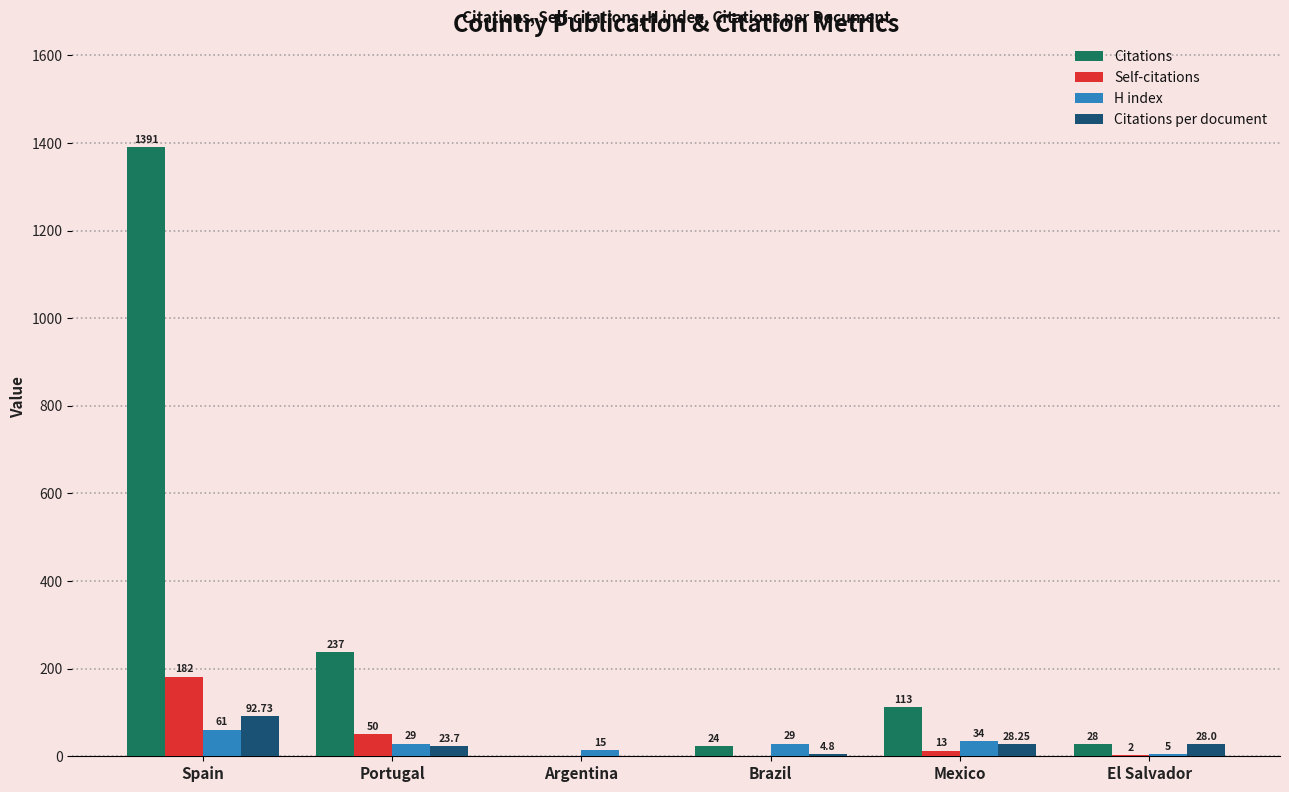

At which label does Citations reach its peak?

Spain